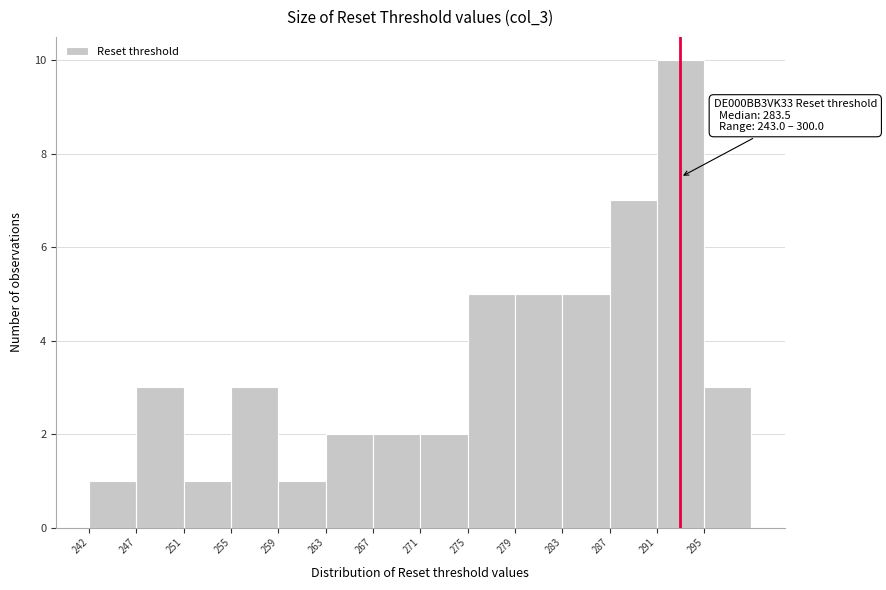

Reading right to left, what are all the values shown in this chart?

295=3	291=10	287=7	283=5	279=5	275=5	271=2	267=2	263=2	259=1	255=3	251=1	247=3	242=1